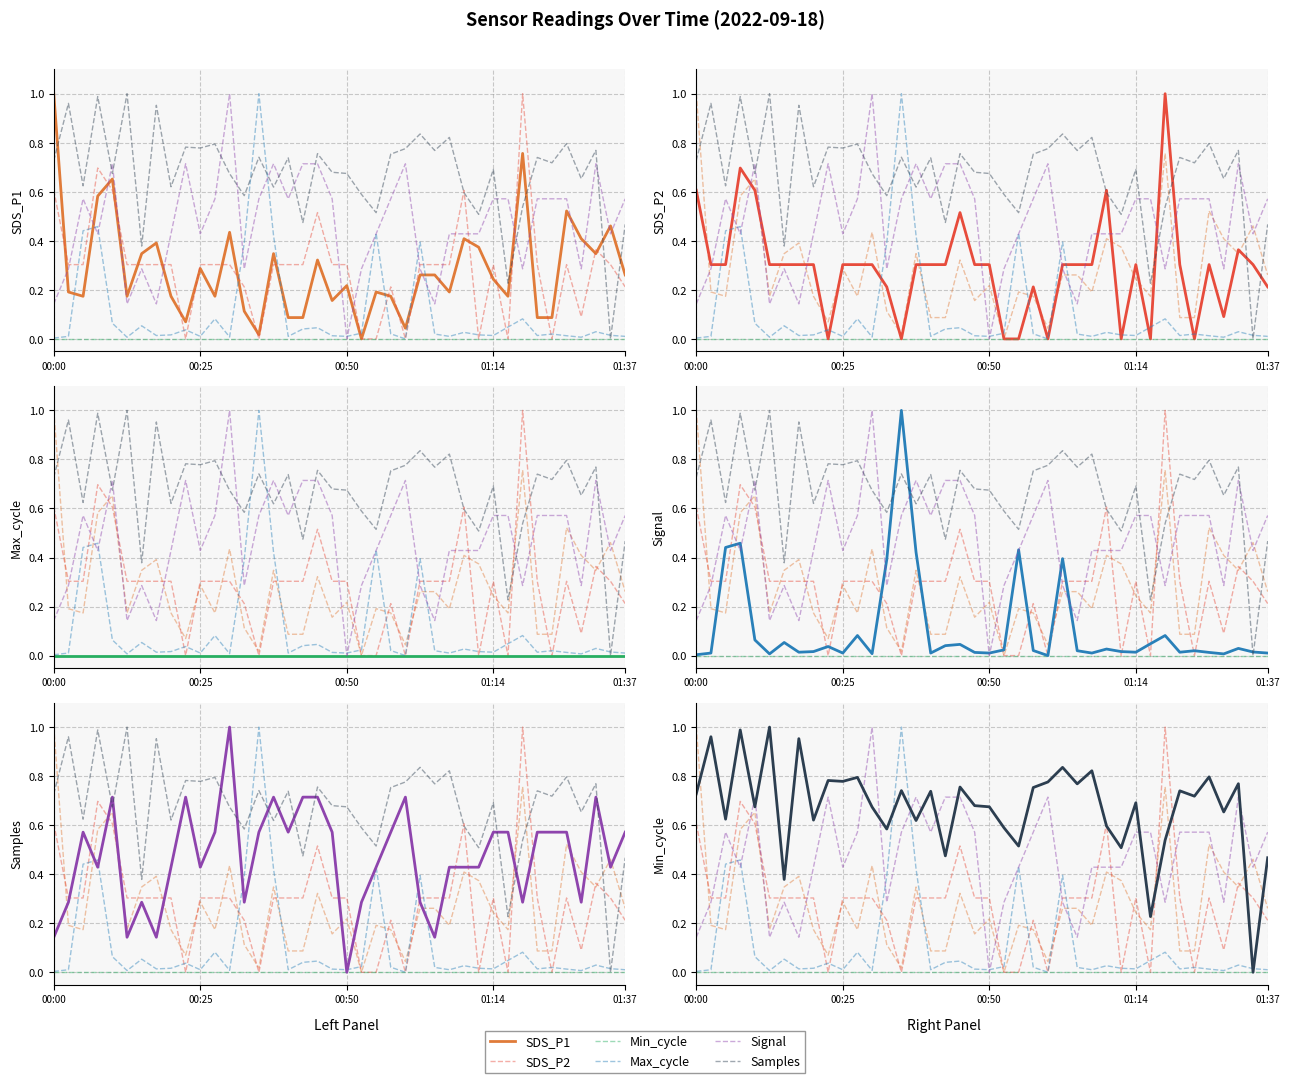

Does the chart display data point markers on the line(s)?

No